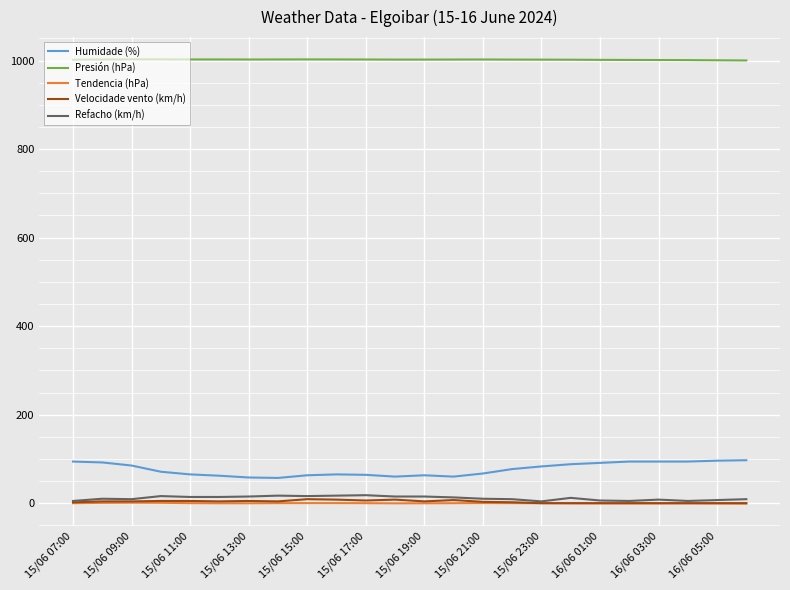

Does the chart display data point markers on the line(s)?

No